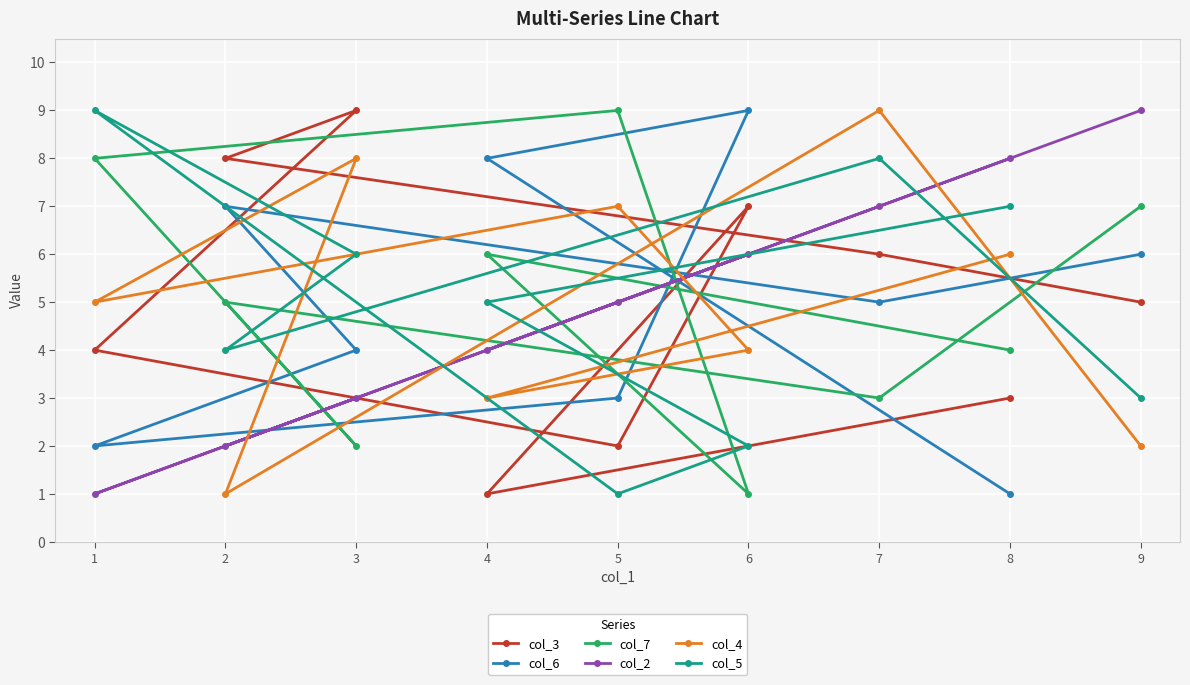

True or false: col_5 has more than 2 interior local peaks.

False